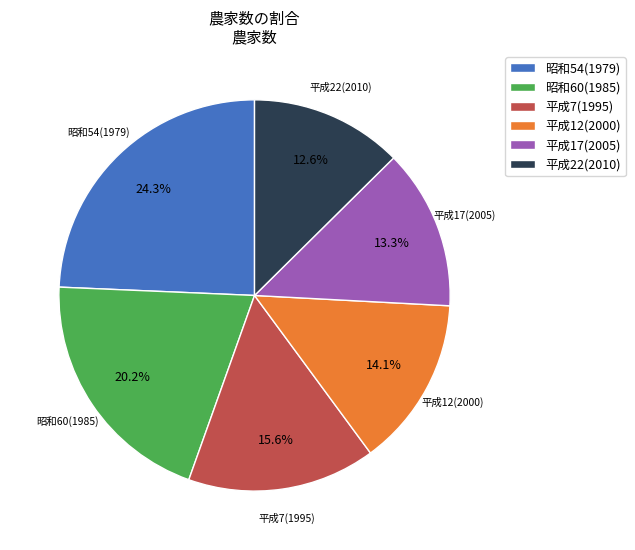

What is the largest slice in the pie chart?

昭和54(1979)